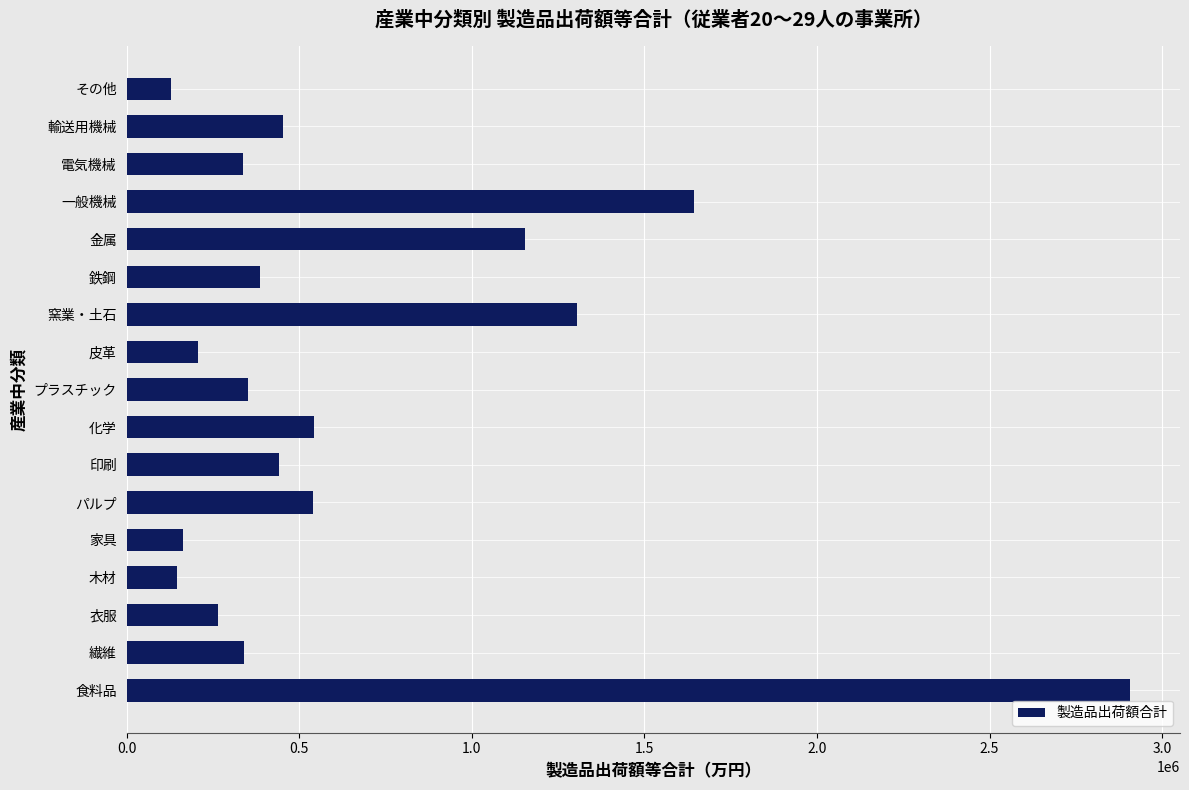

What is the average value?

665341